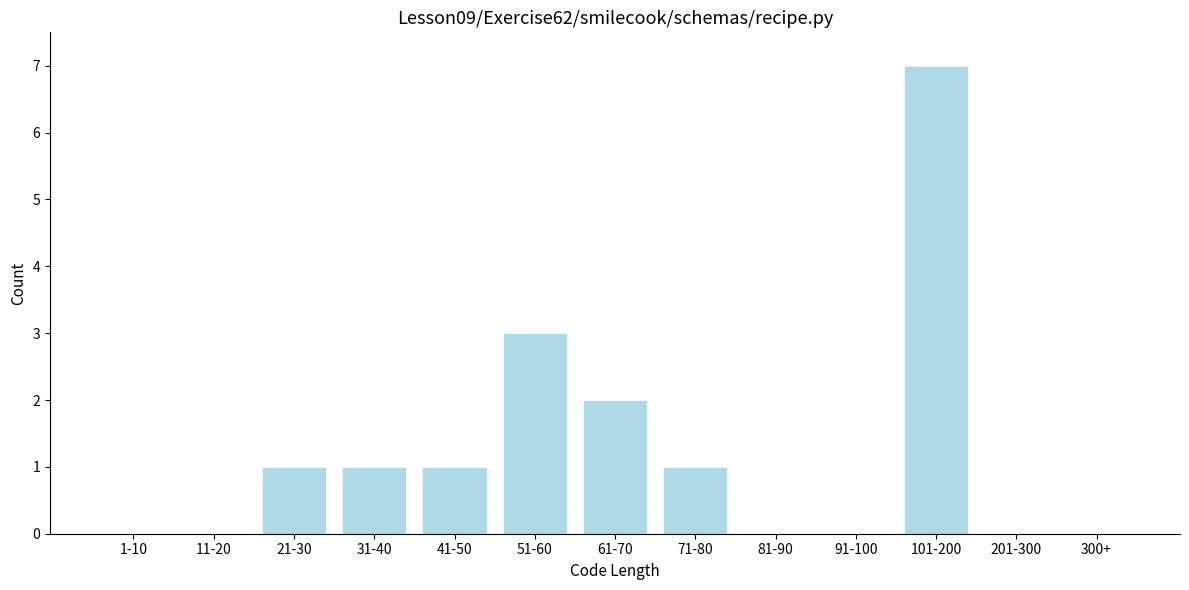

Reading right to left, list all the values displayed in this chart.

300+=0	201-300=0	101-200=7	91-100=0	81-90=0	71-80=1	61-70=2	51-60=3	41-50=1	31-40=1	21-30=1	11-20=0	1-10=0